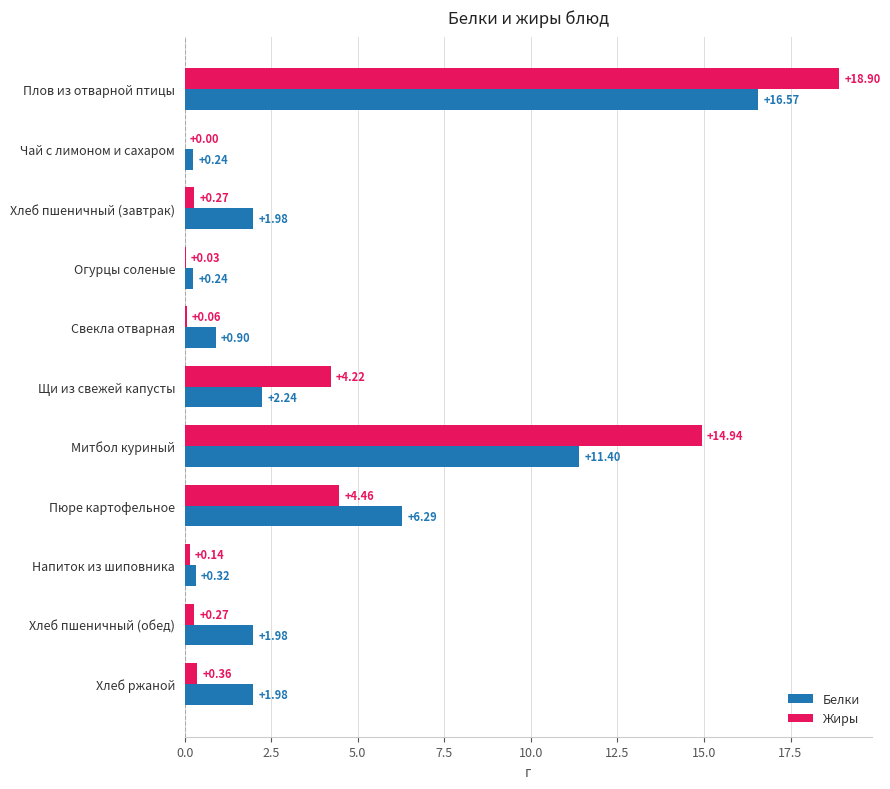

Between Чай с лимоном и сахаром and Напиток из шиповника, which series saw the biggest shift?

Жиры